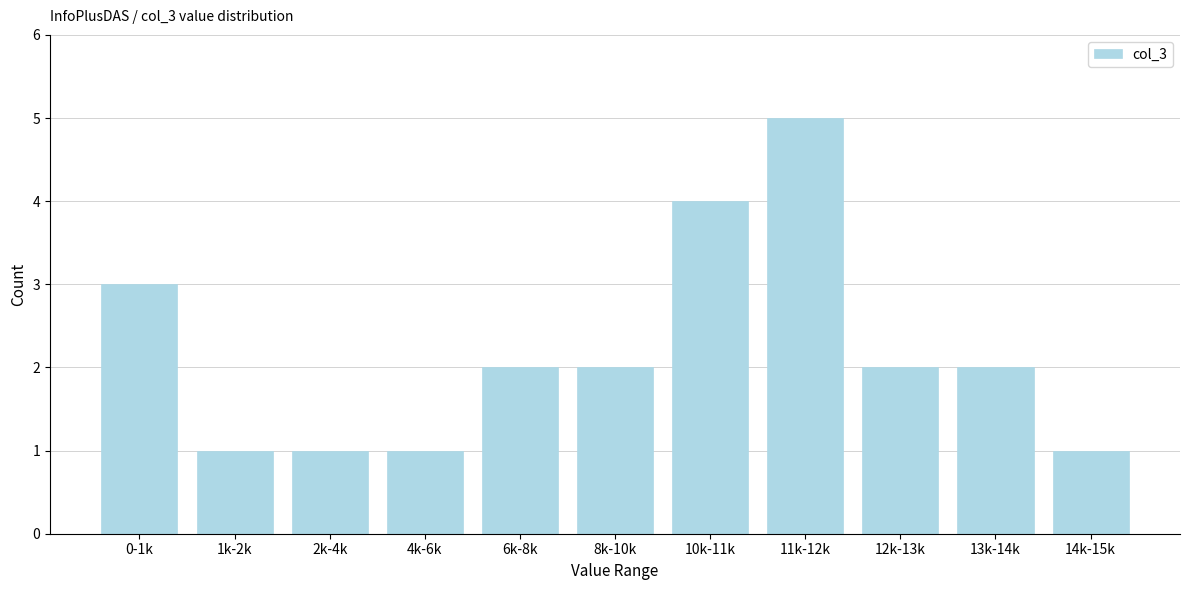

Reading left to right, transcribe all the data shown in this chart.

0-1k=3	1k-2k=1	2k-4k=1	4k-6k=1	6k-8k=2	8k-10k=2	10k-11k=4	11k-12k=5	12k-13k=2	13k-14k=2	14k-15k=1